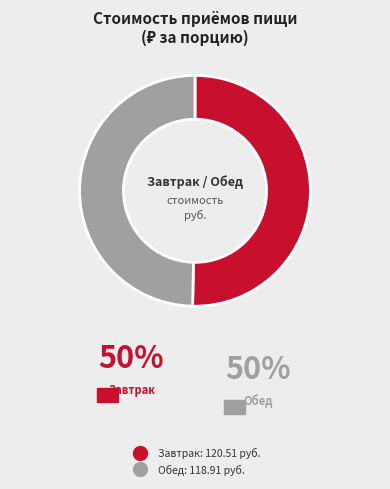

Which has a higher value, Обед or Завтрак?

Завтрак